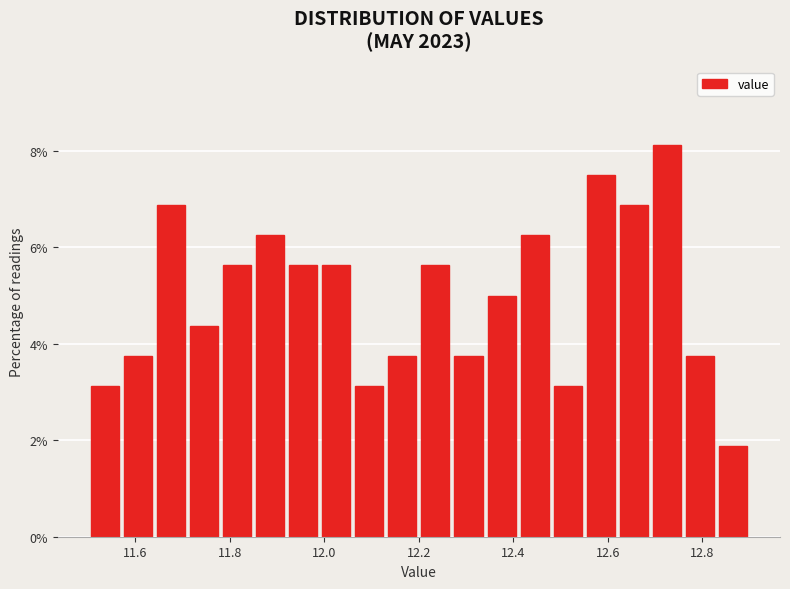

Read against the x-axis, roughly where is the centre of the tallest bar?

12.72